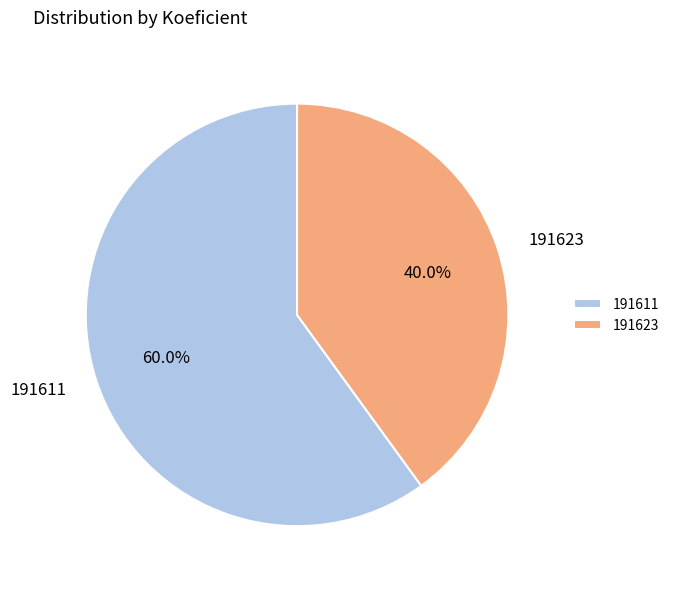

The 191623 slice represents 40% of the pie. True or false?

True